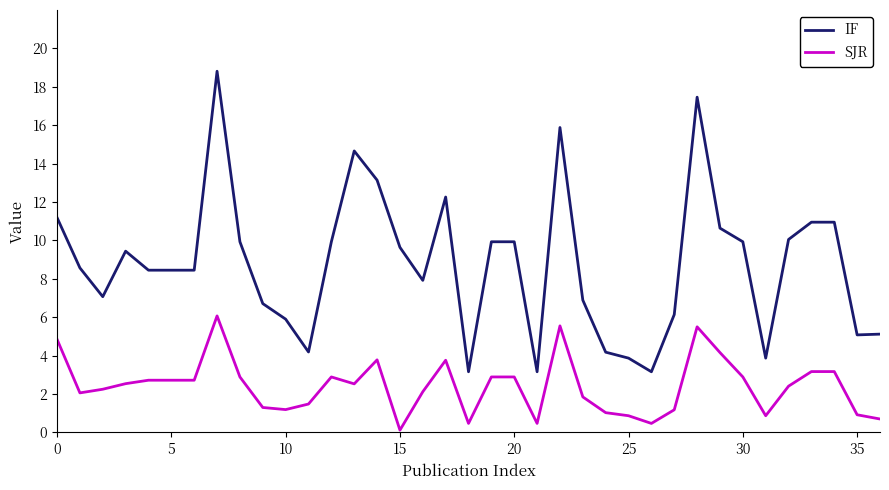

True or false: SJR and IF cross at least once.

False